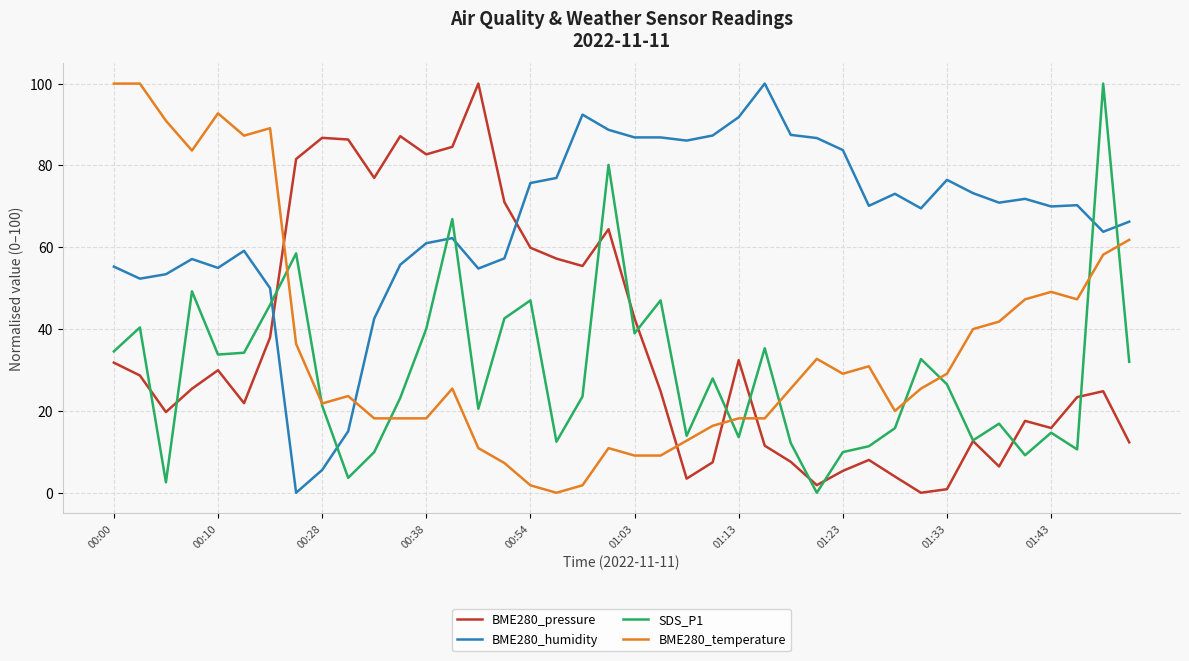

Which series has the largest total across all categories?

BME280_humidity